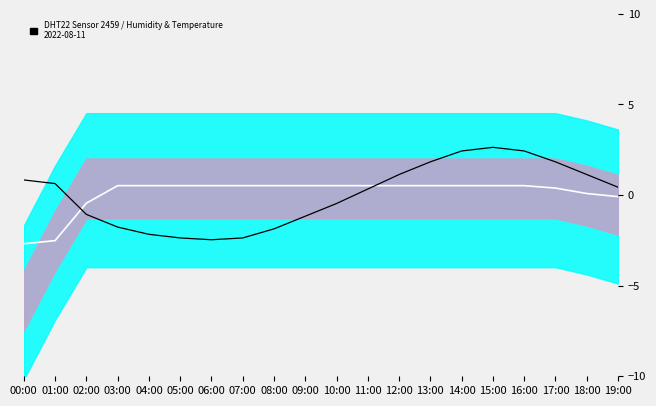

What is the difference between the temperature signal values at 00:00 and 14:00?

1.6